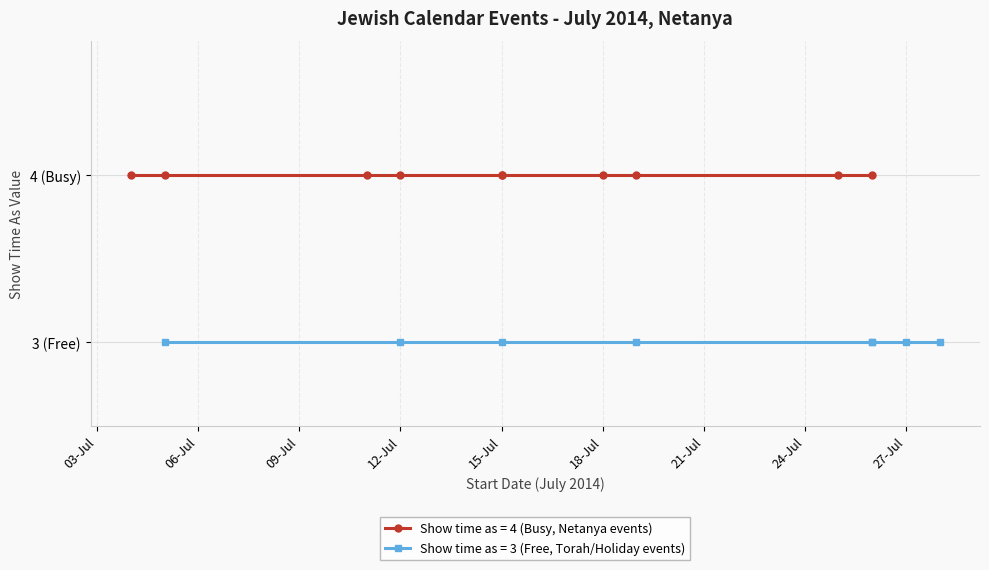

At which category does the data reach its first local peak?

7/26/2014